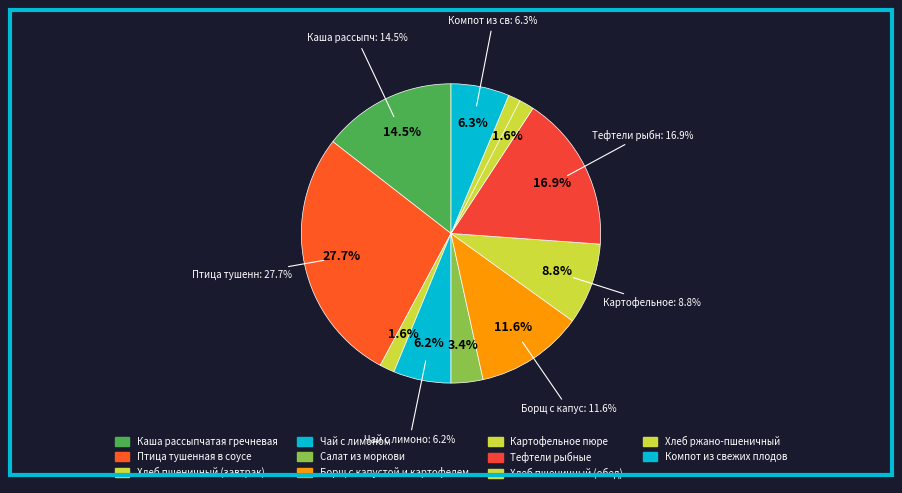

Is it true that Хлеб пшеничный (завтрак) is 2% of the pie?

True